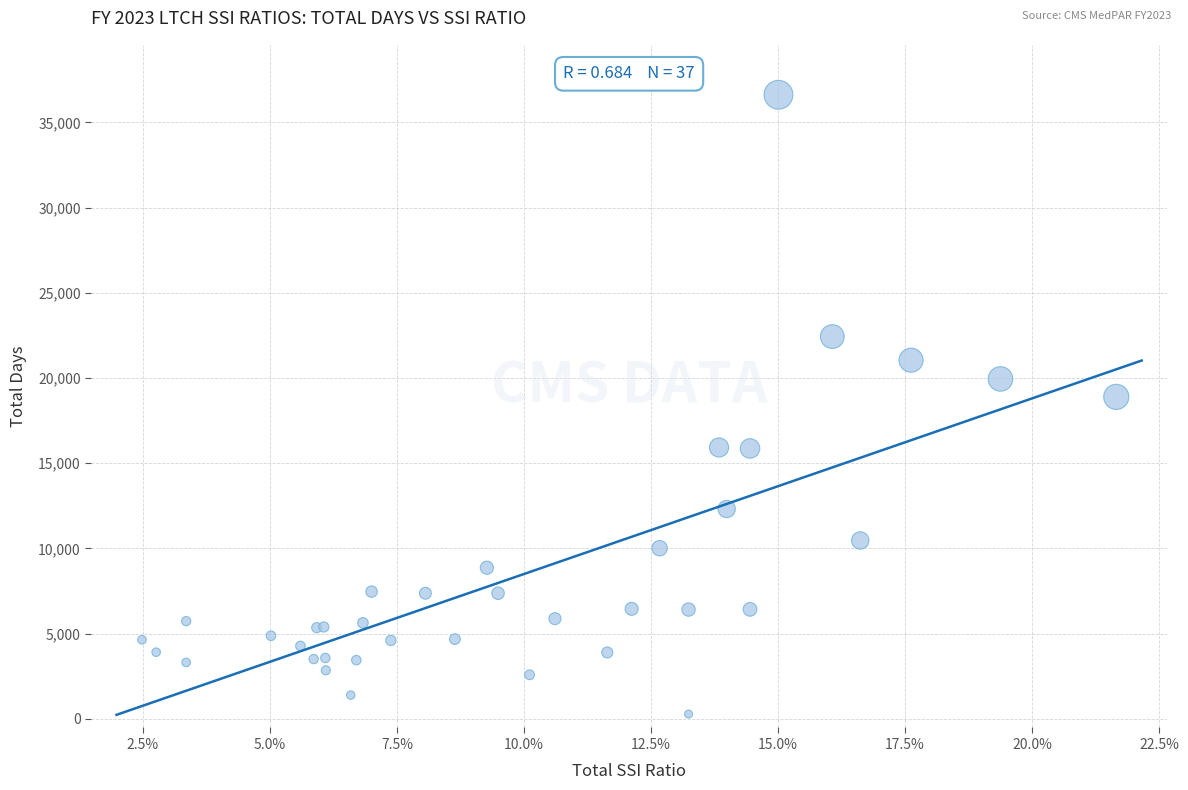

What Y value in the scatter plot is closest to 18451?

18893